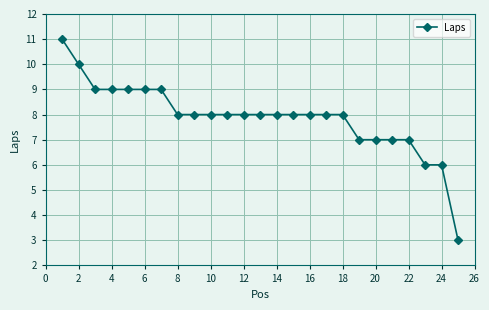

What is the difference between the maximum and minimum values?

8